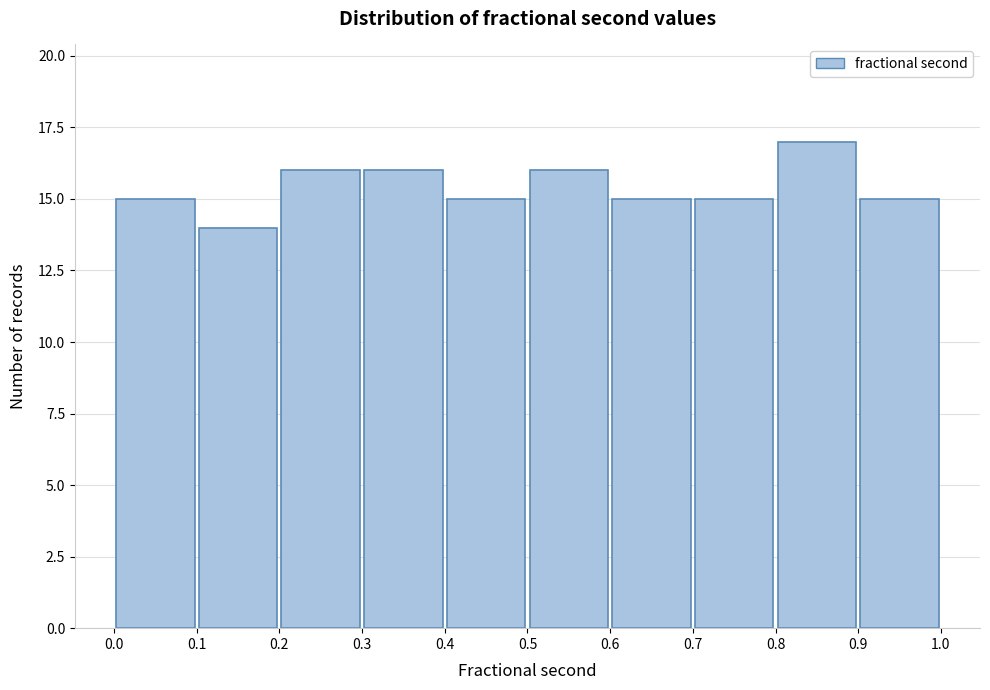

Over which range of the x-axis is the bar tallest?

0.8 to 0.9